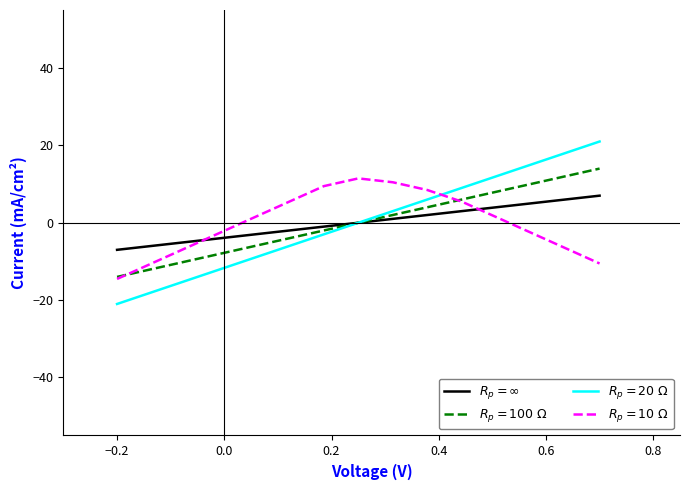

What is the greatest value displayed?

21.0